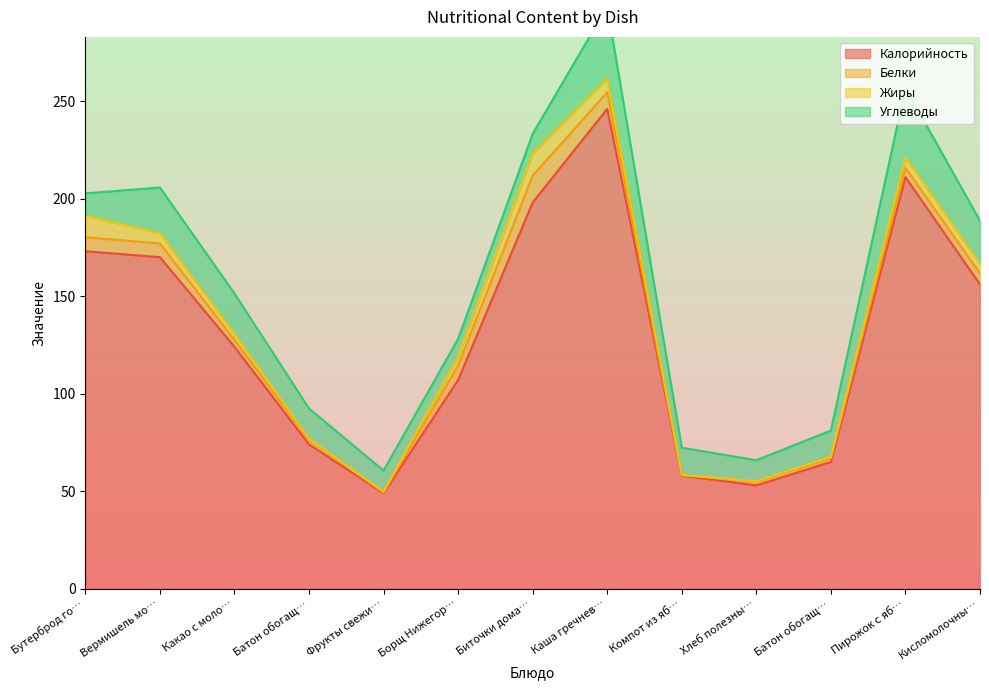

How many data points in Углеводы are above 13?

8